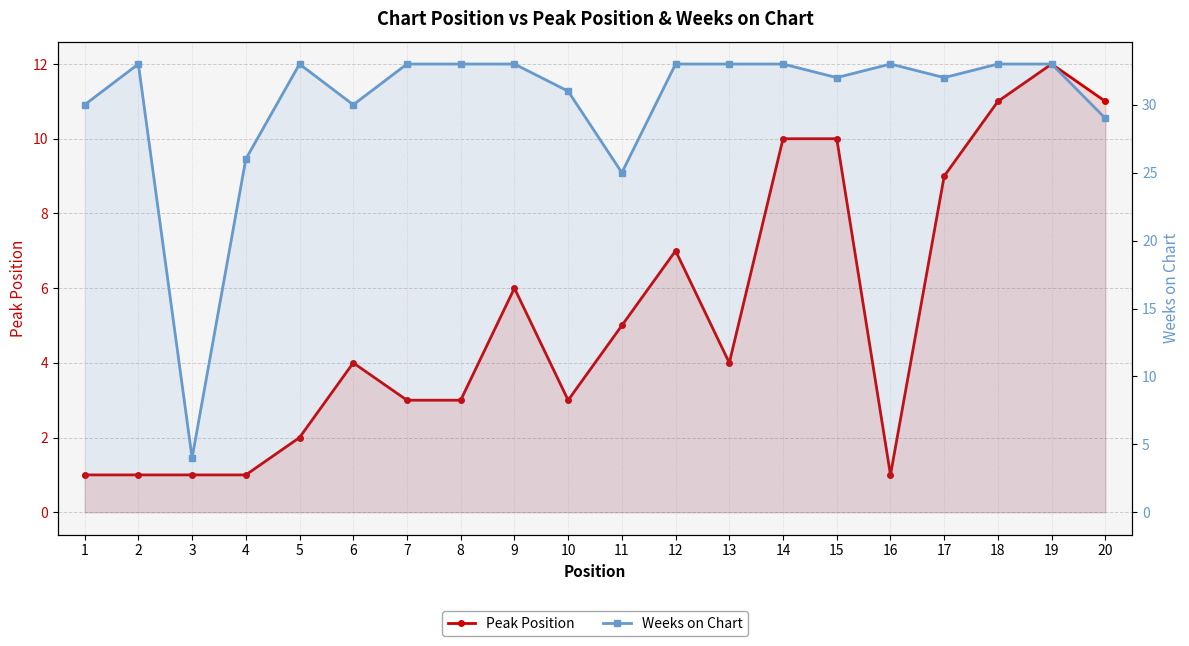

What is the value of the Weeks on Chart point at the 9th from the left?

33